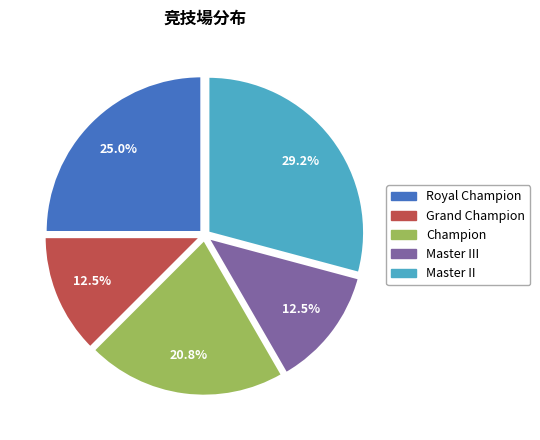

How many slices are in this pie chart?

5